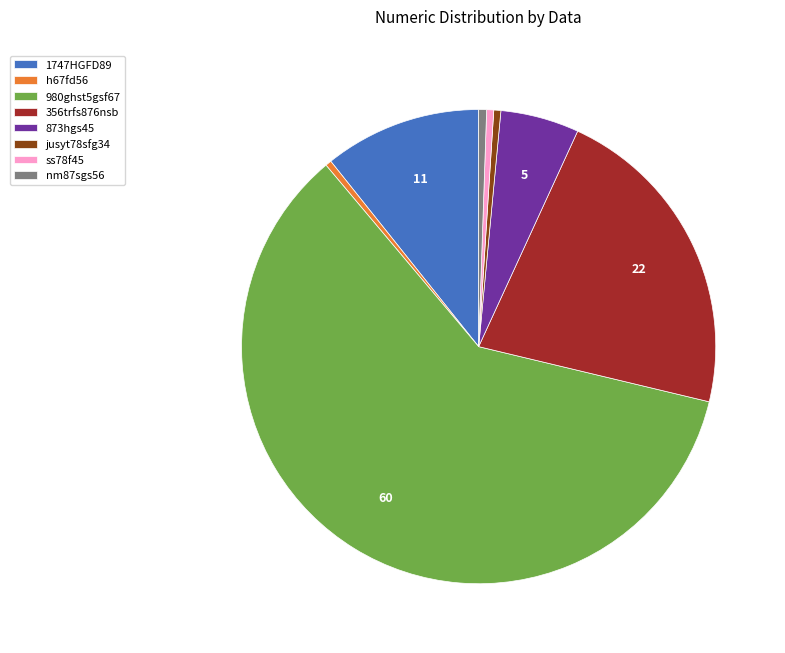

The ss78f45 slice represents 0% of the pie. True or false?

True